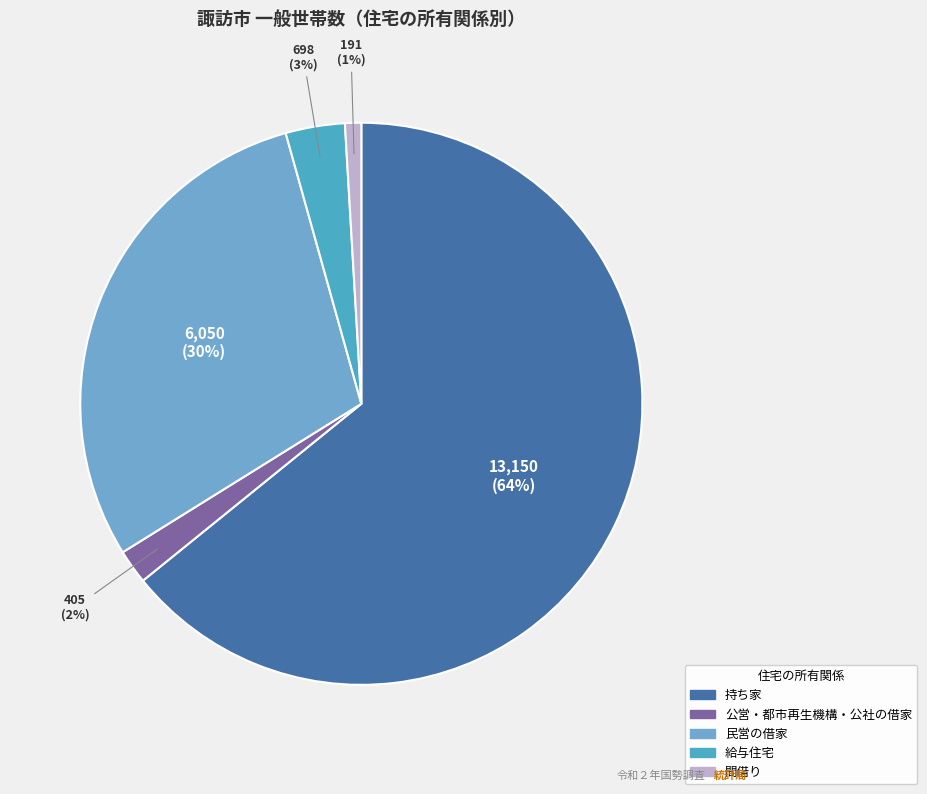

To the nearest percent, what is the combined percentage of 間借り and 給与住宅?

4%